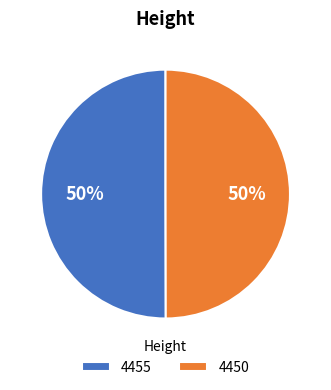

Do 4455 and 4450 together represent more than half of the pie?

Yes